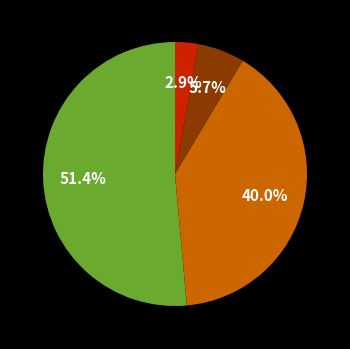

Does any single category account for the majority?

Yes